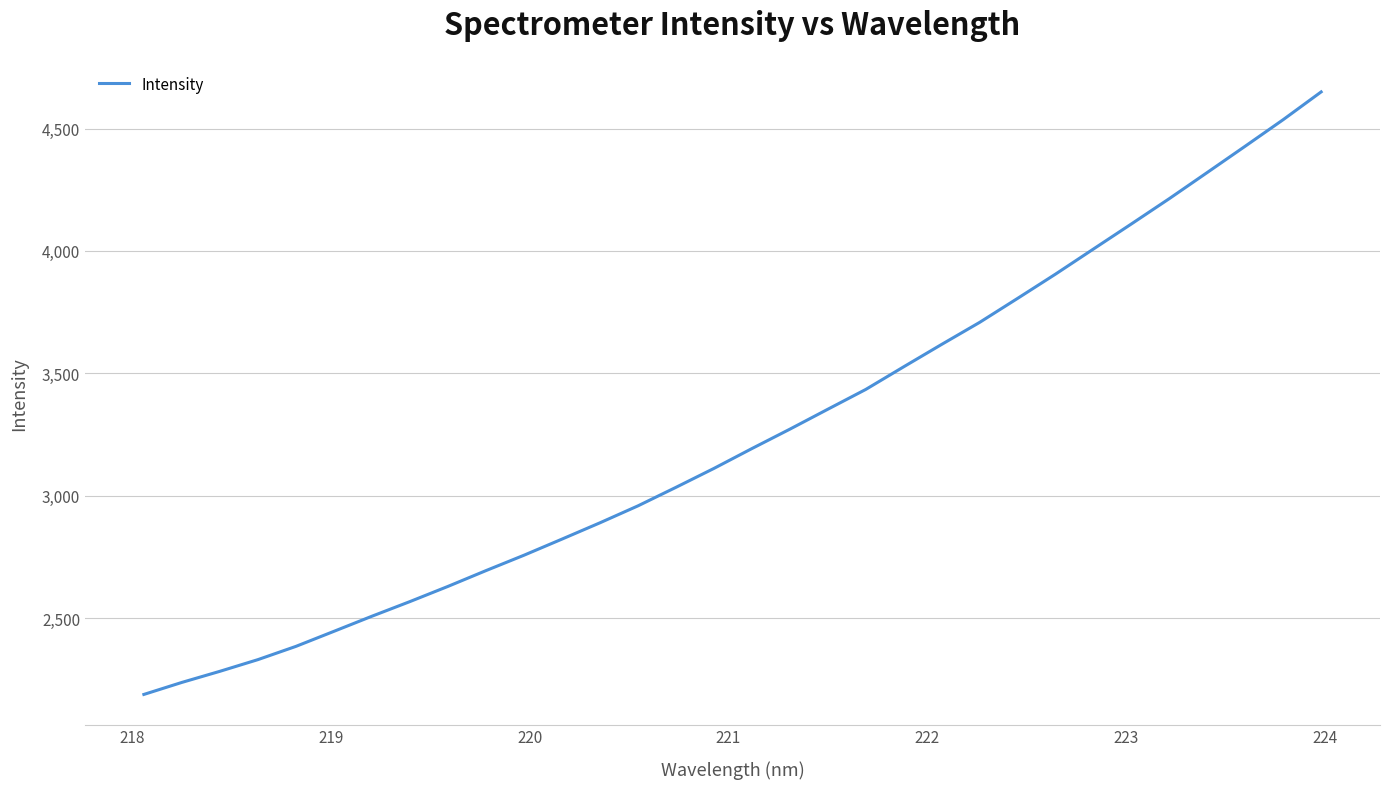

What is the greatest value displayed?

4649.7